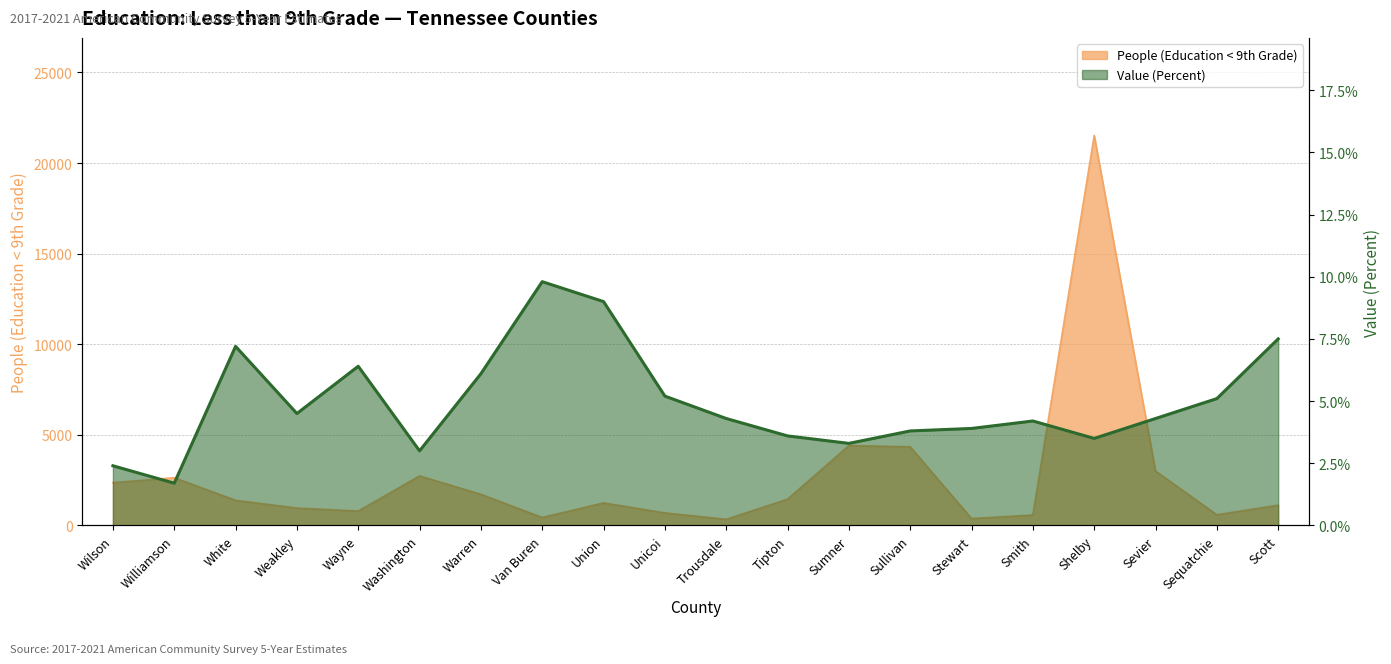

Rank the categories by value from lowest to highest.

Williamson, Wilson, Washington, Sumner, Shelby, Tipton, Sullivan, Stewart, Smith, Trousdale, Sevier, Weakley, Sequatchie, Unicoi, Warren, Wayne, White, Scott, Union, Van Buren